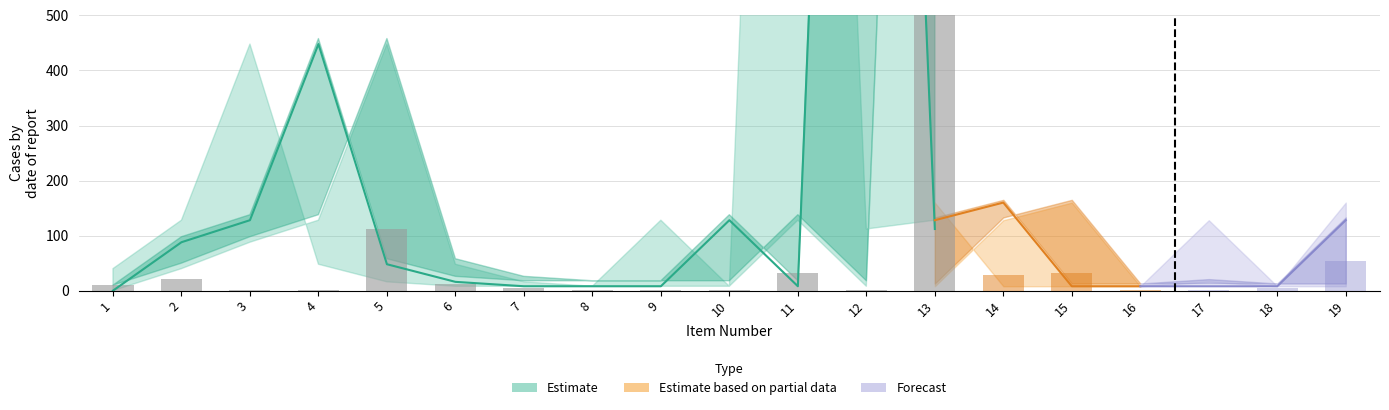

Count the number of values greater than 4.

6